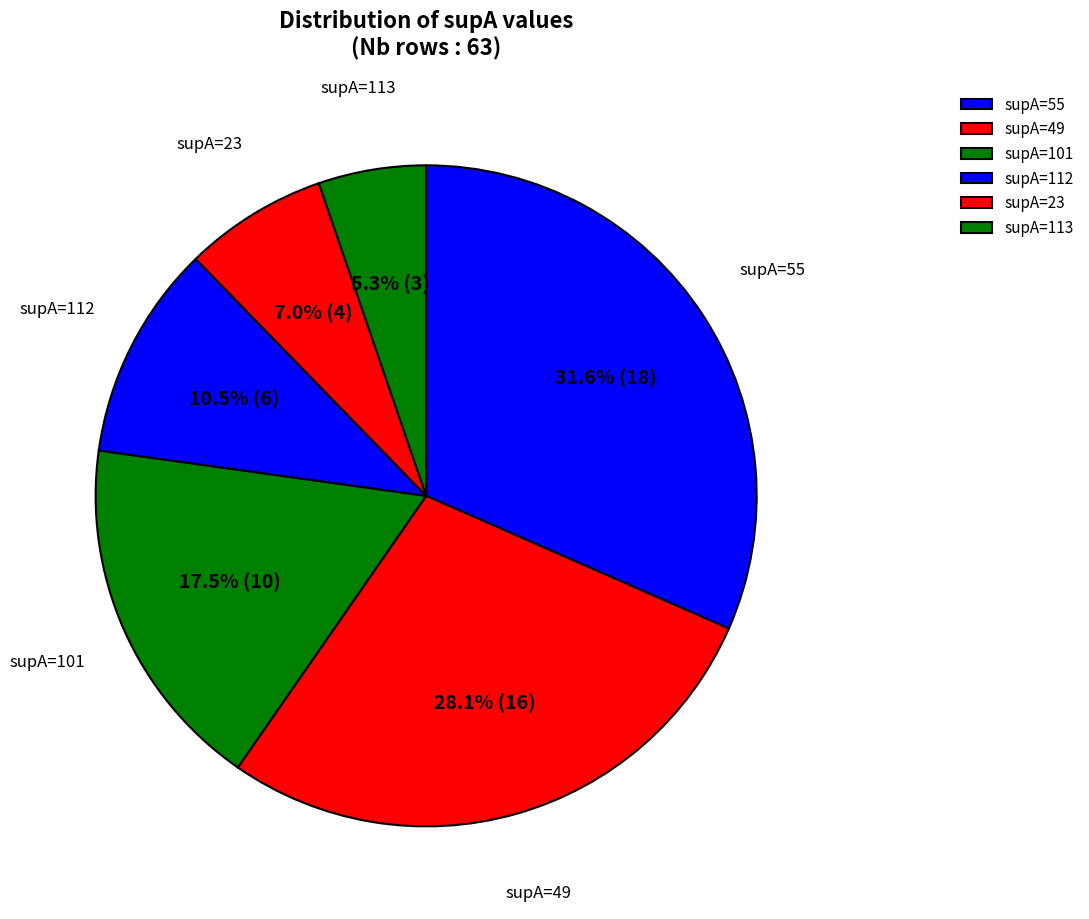

Is there any slice that represents more than half of the pie?

No